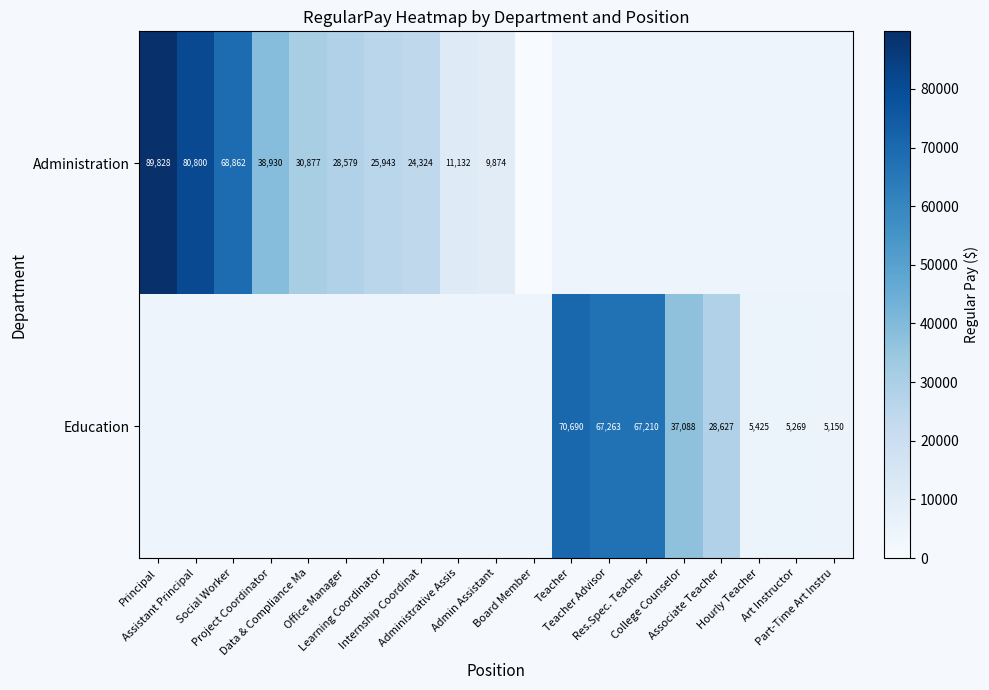

Which series changed the most between Office Manager and Learning Coordinator?

Administration